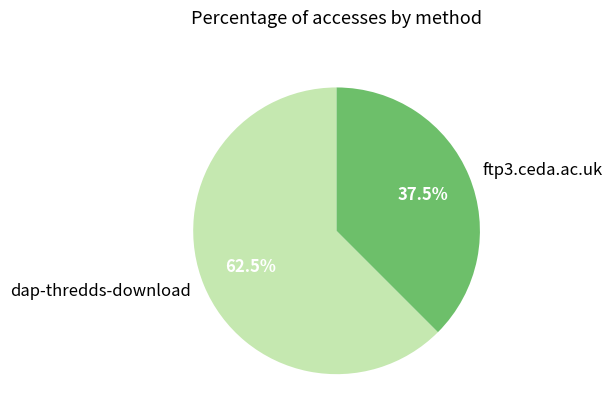

Which category has the biggest portion of the pie?

dap-thredds-download